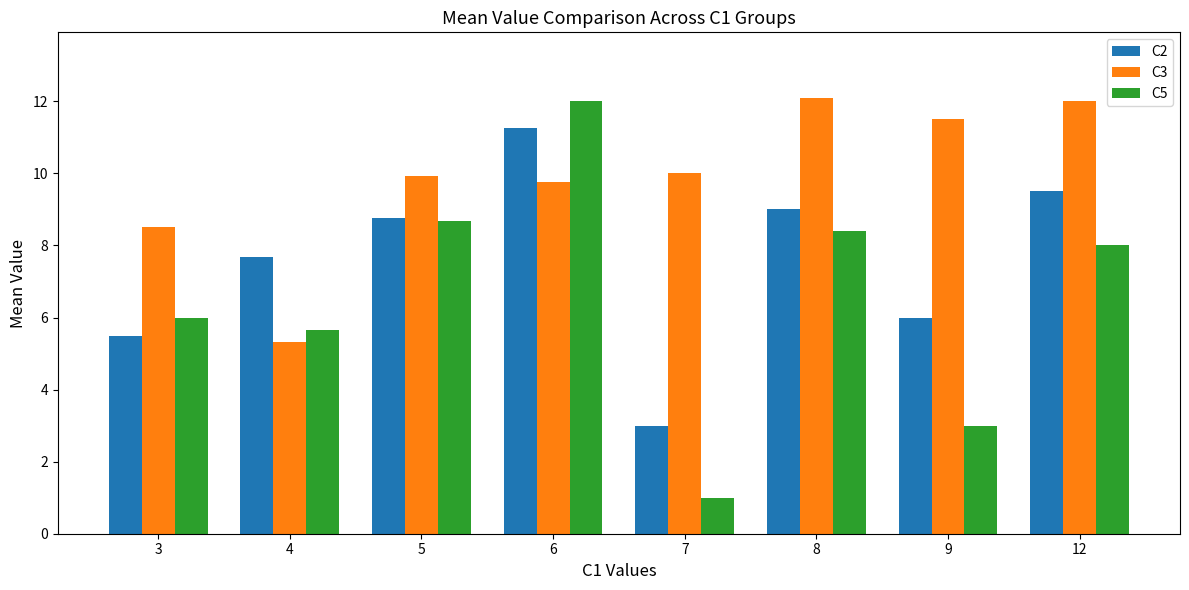

What value does the C2 series have at 4?

7.7